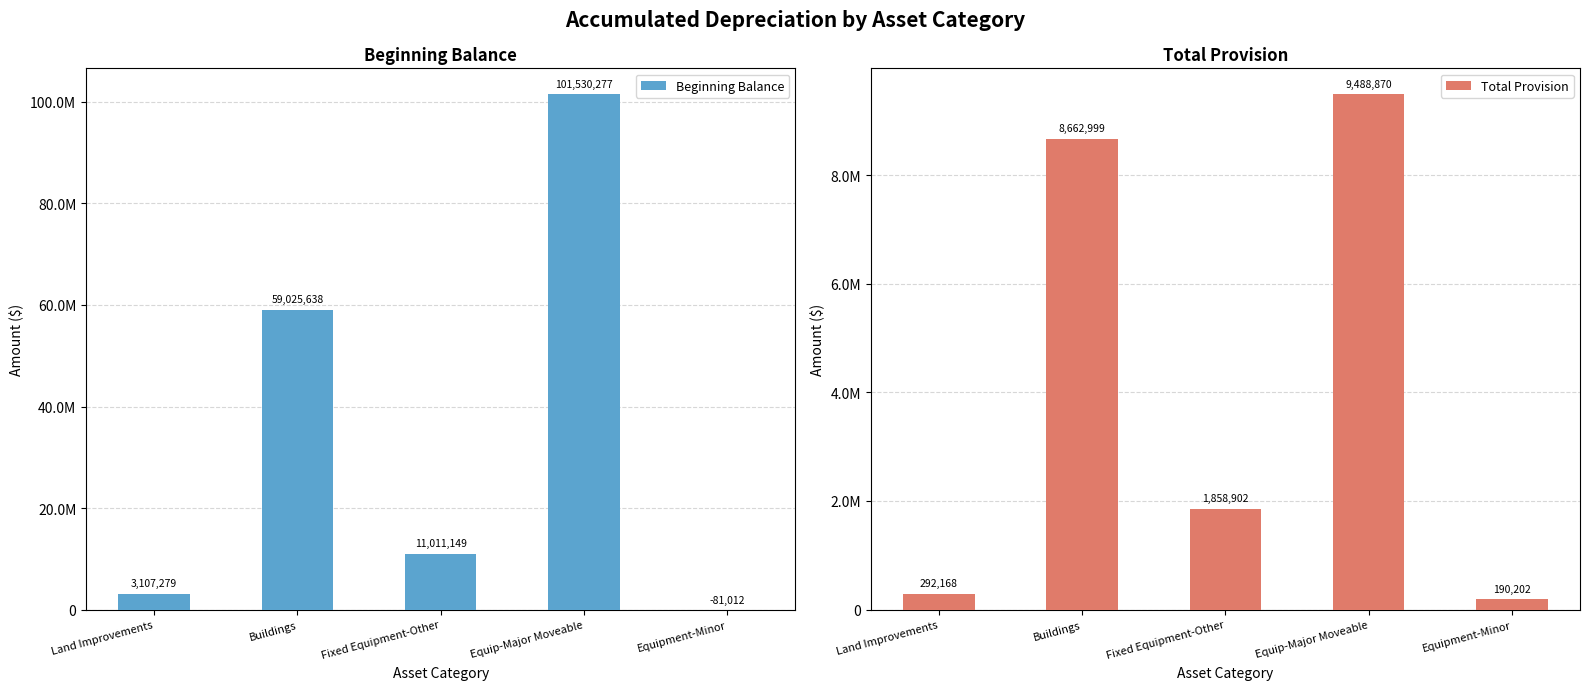

How many bars are there in total?

10